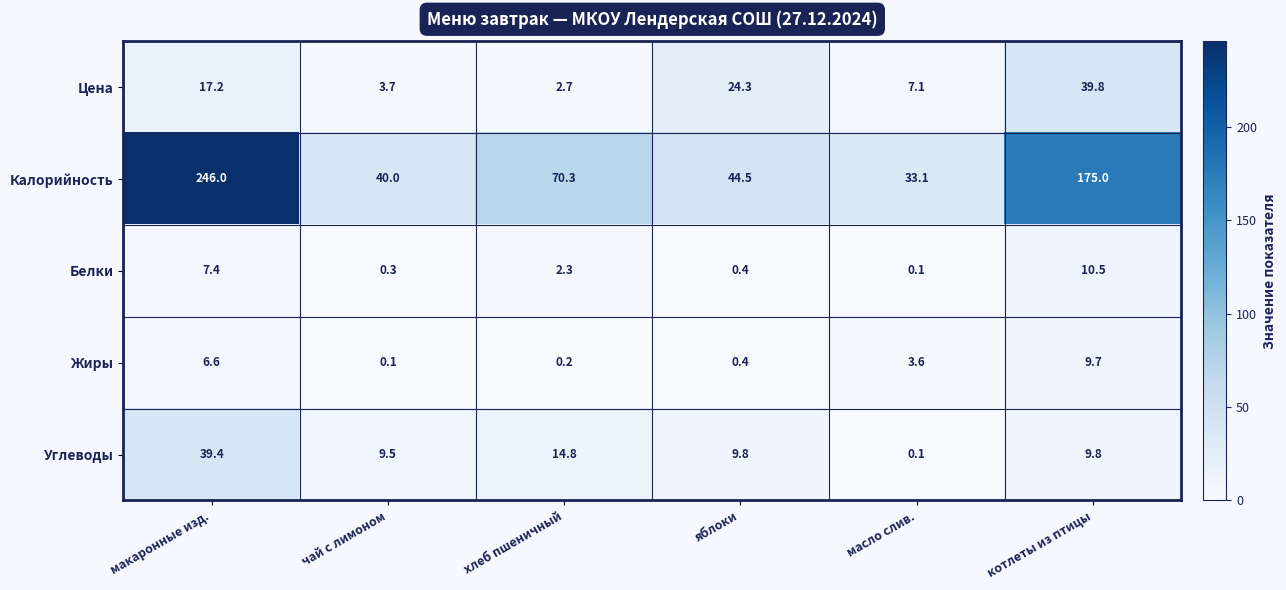

Rank the series at чай с лимоном from lowest to highest value.

Жиры, Белки, Цена, Углеводы, Калорийность